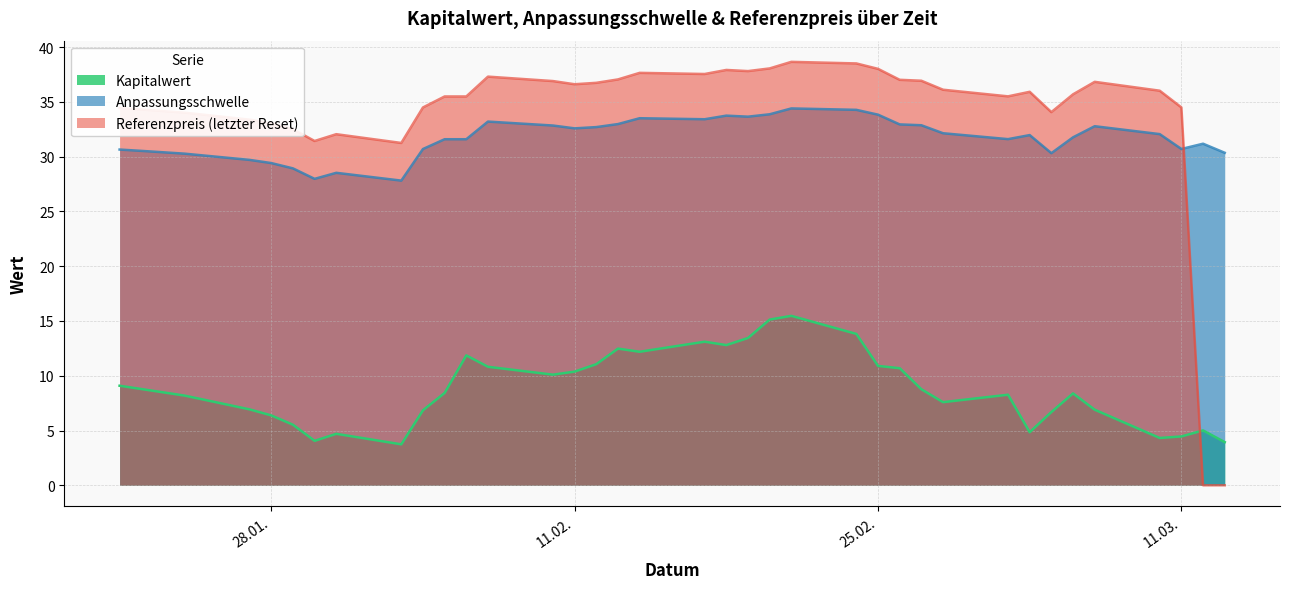

How many lines are shown in the chart?

3